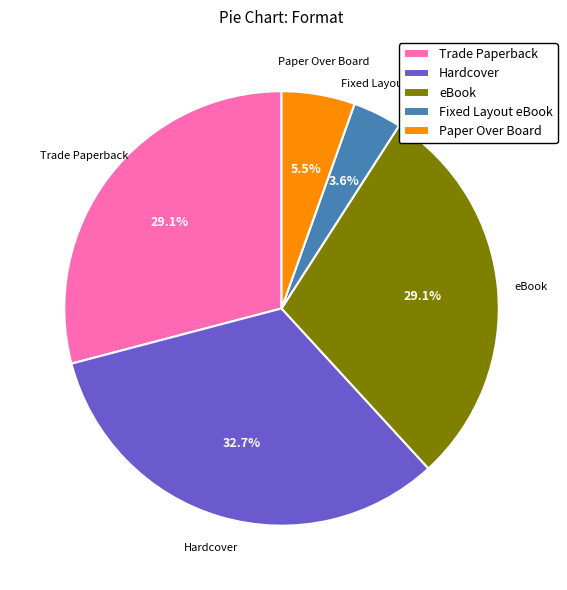

The Fixed Layout eBook slice represents 14% of the pie. True or false?

False